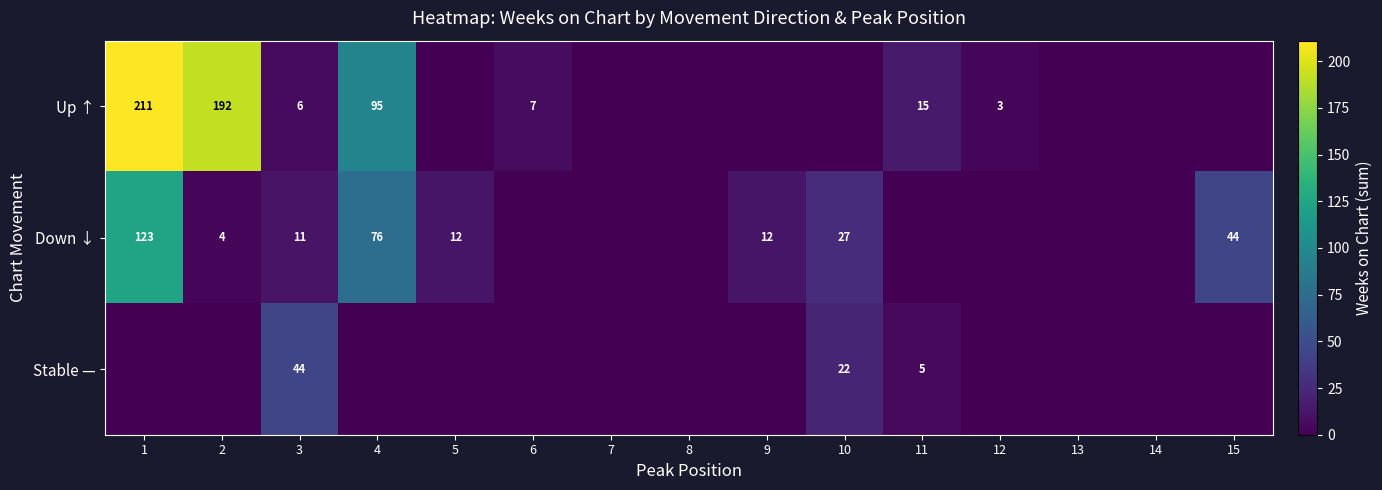

What is the spread (max minus min) of values at 3?

38